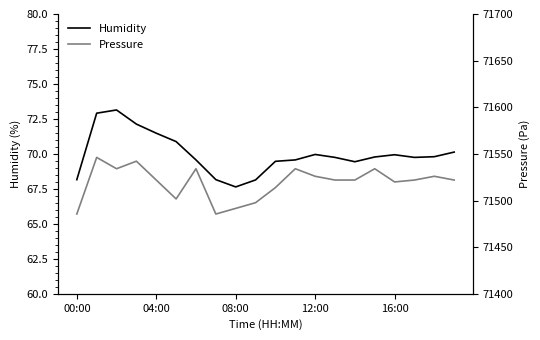

True or false: Humidity and Pressure cross at least once.

False